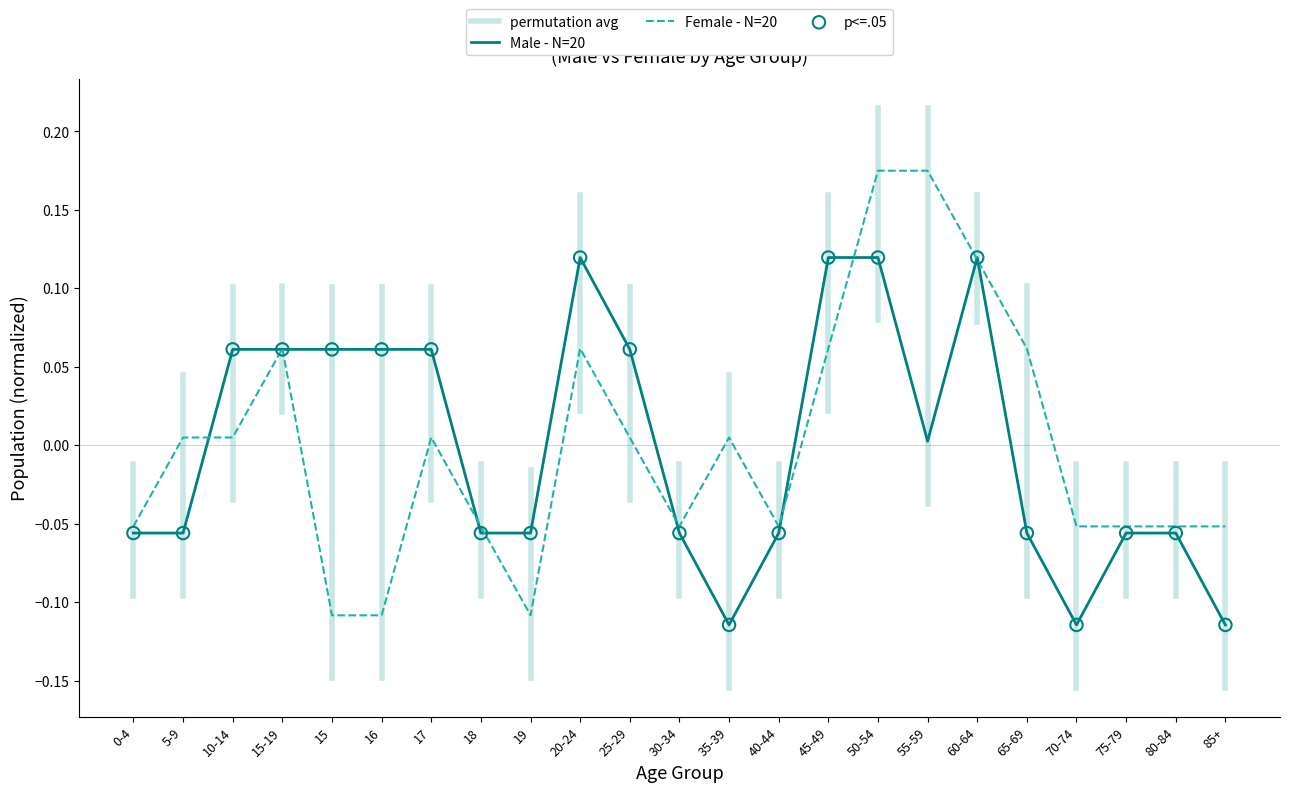

Which series has the largest Y range (max minus min)?

Female - N=20